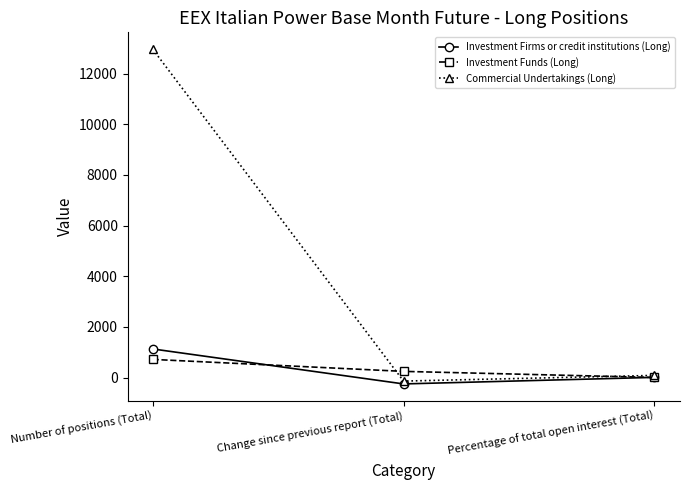

Is it true that Investment Funds (Long) equals 244.0 at Change since previous report (Total)?

True